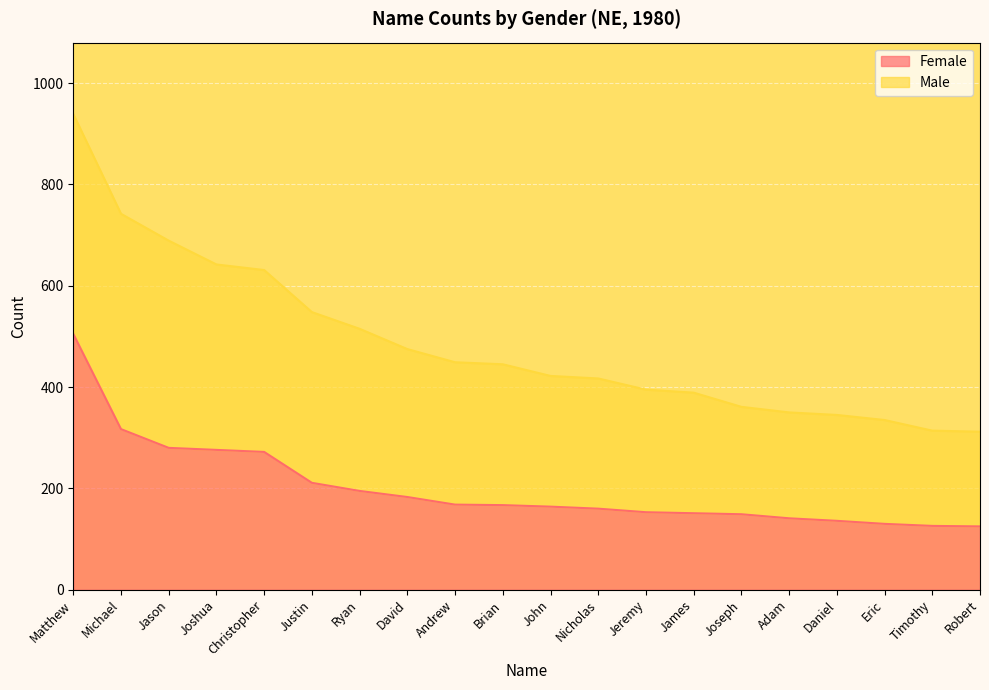

What is the ratio of the value at Timothy to the value at Eric?

1.0